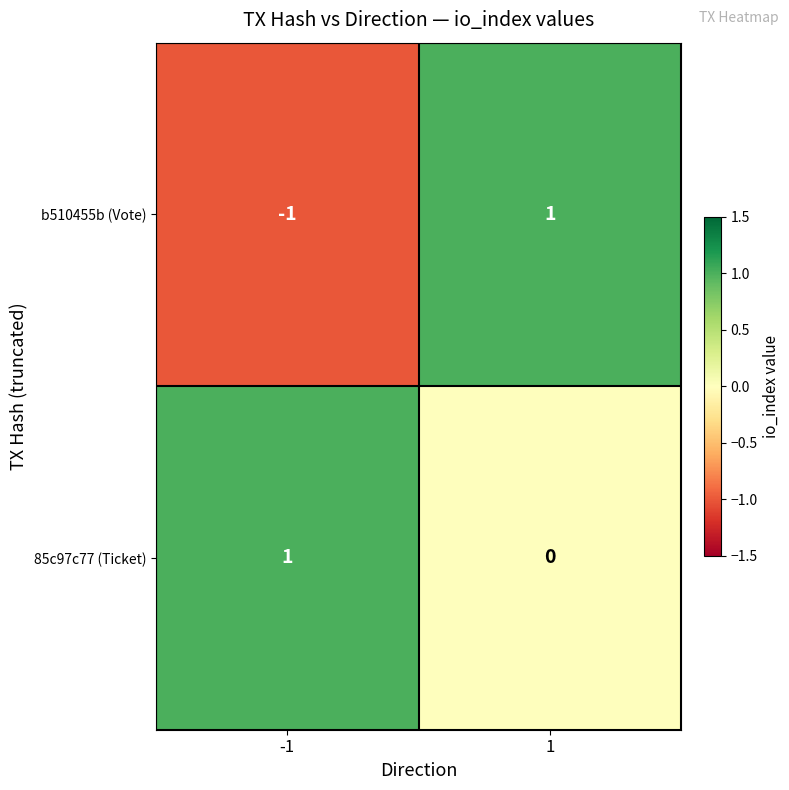

Is the value of 85c97c77 (Ticket) at -1 greater than the value of b510455b (Vote) at -1?

Yes